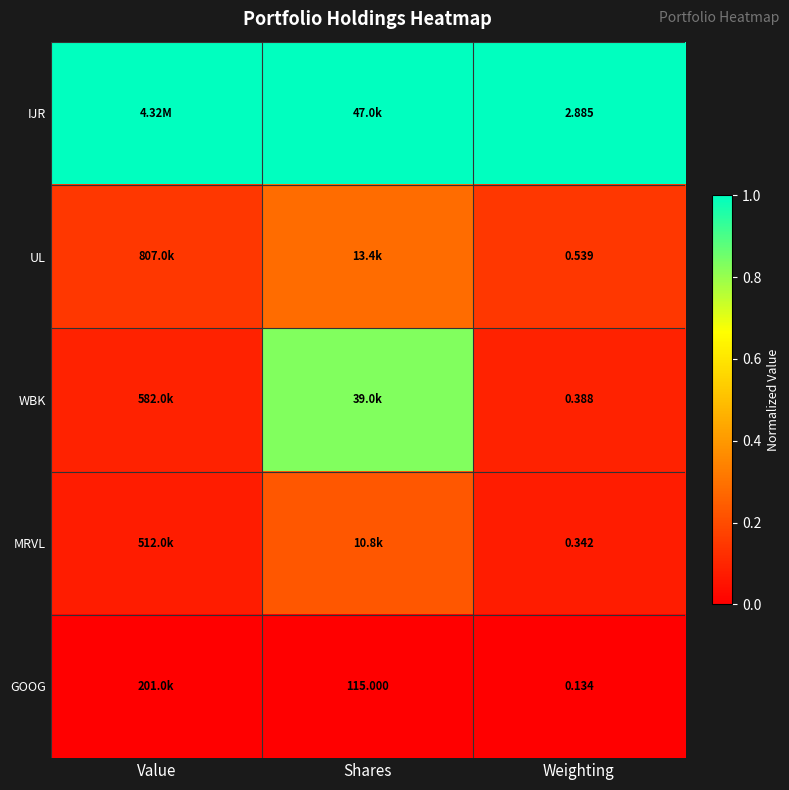

Rank the series at Weighting from lowest to highest value.

GOOG, MRVL, WBK, UL, IJR